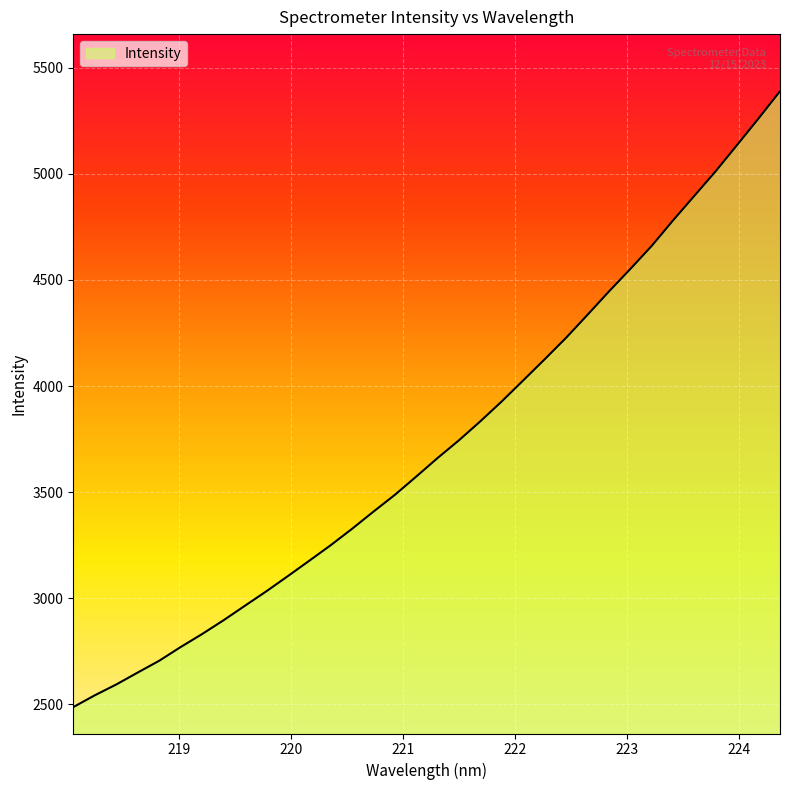

What is the difference between the maximum and minimum values?

2901.8